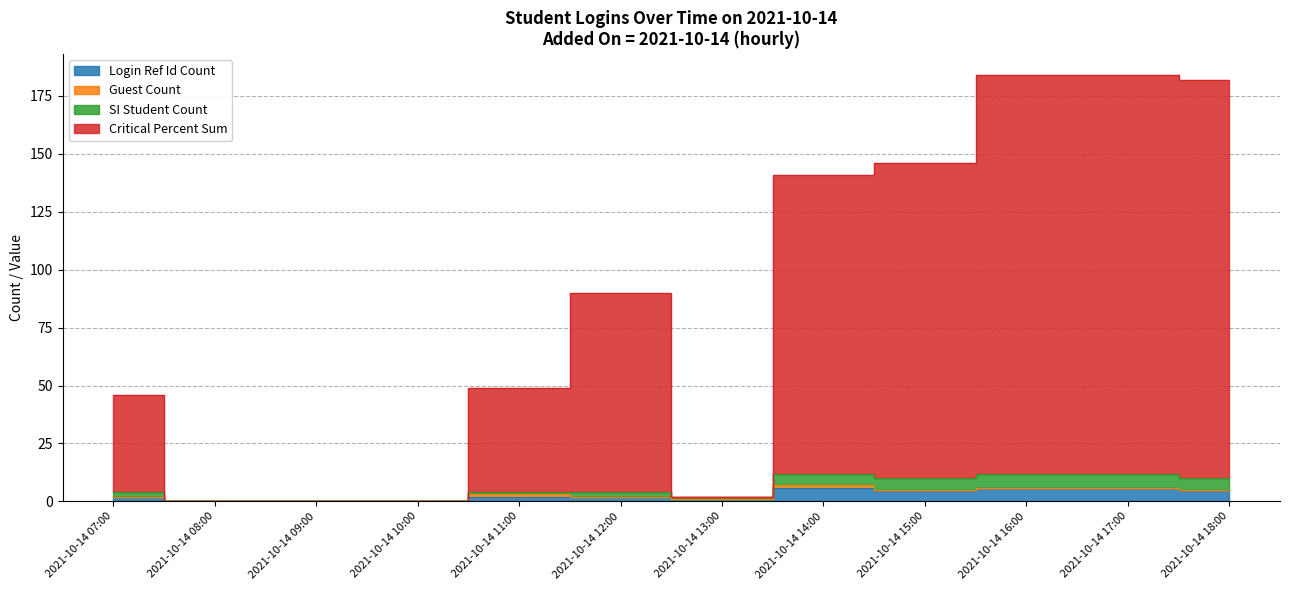

Between 2021-10-14 15:00 and 2021-10-14 16:00, which is larger?

2021-10-14 16:00